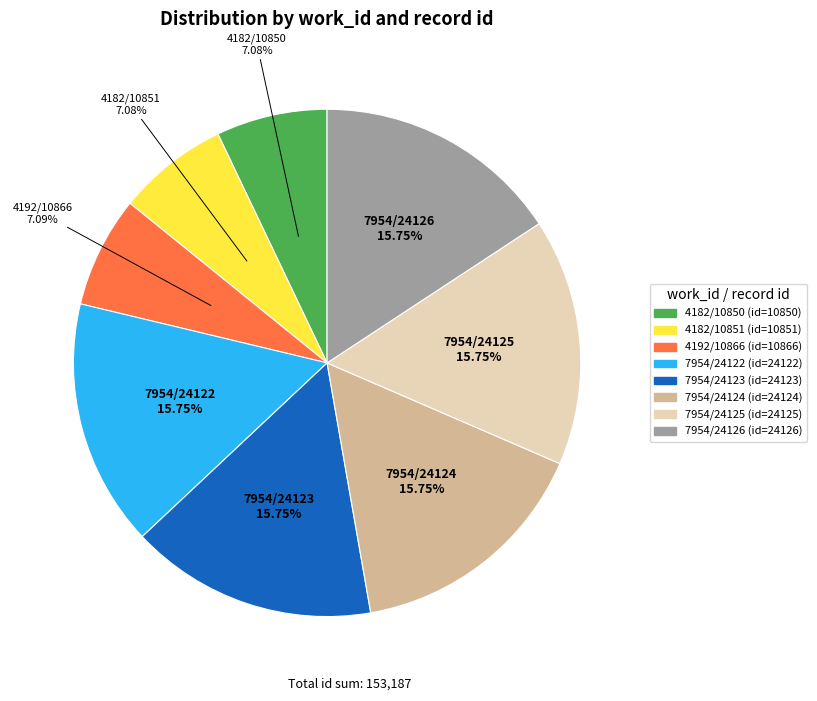

Is the sum of 7954/24126 and 4192/10866 greater than half?

No